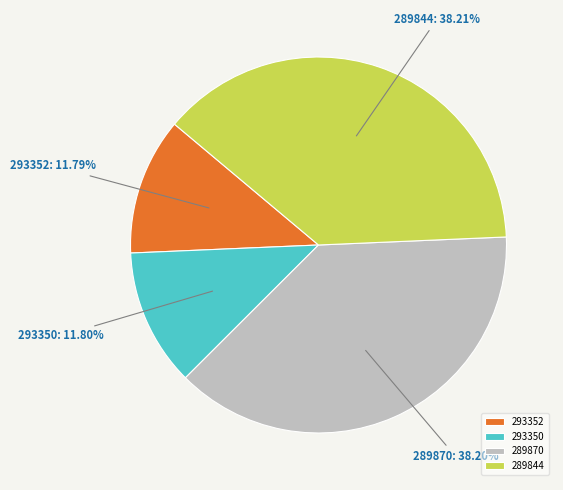

To the nearest percent, what portion does 293350 represent?

12%